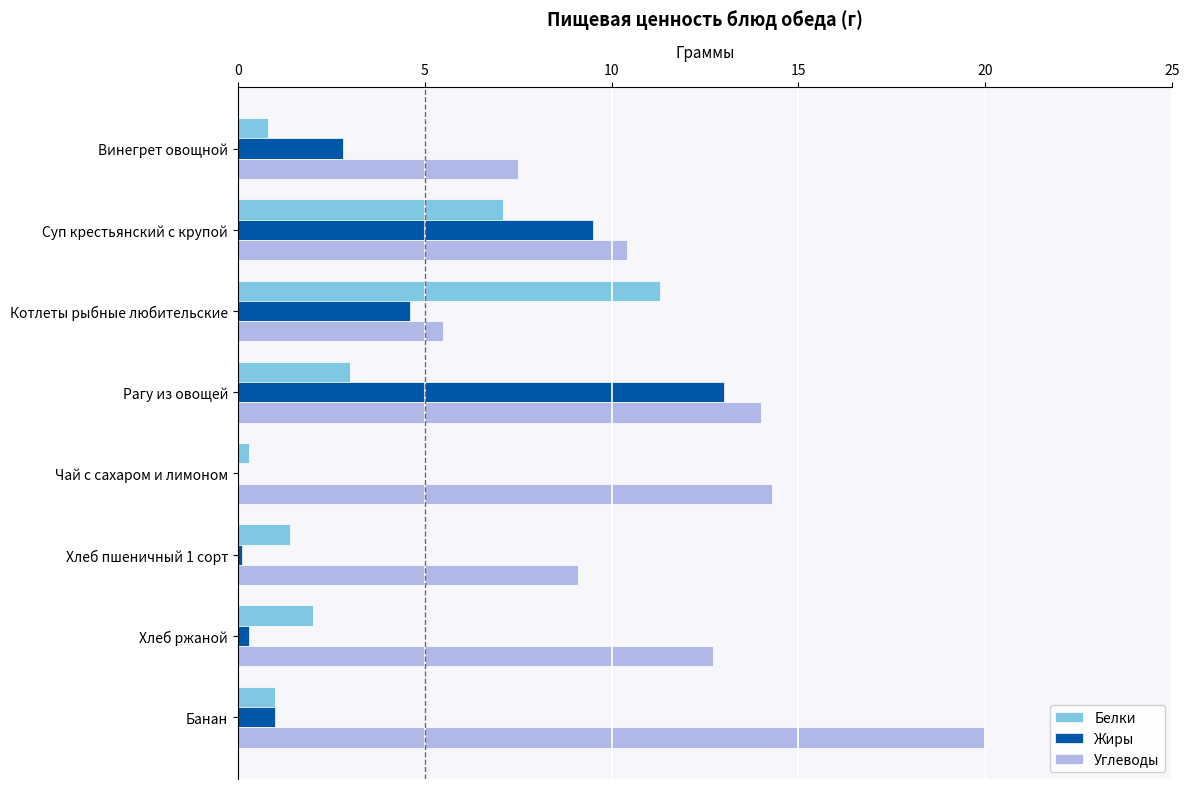

At which label is Углеводы closest to 12?

Хлеб ржаной